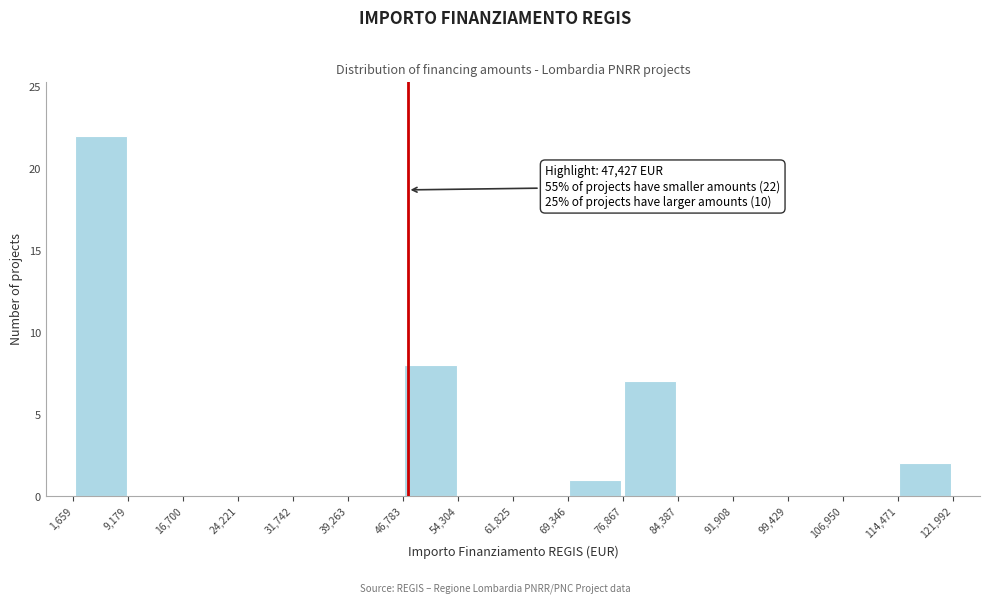

Over which range of the x-axis is the bar tallest?

1,659 to 9,179